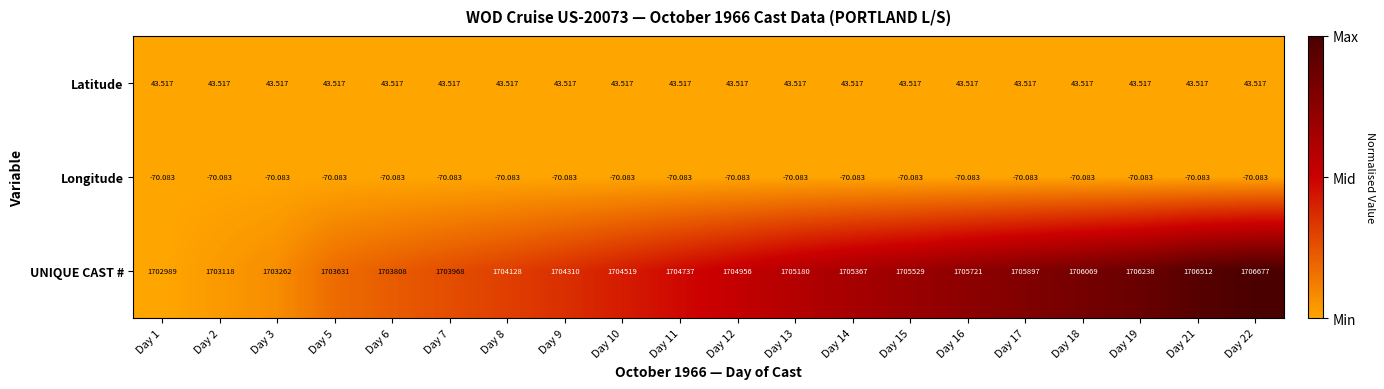

Which series has the widest spread of values?

UNIQUE CAST #